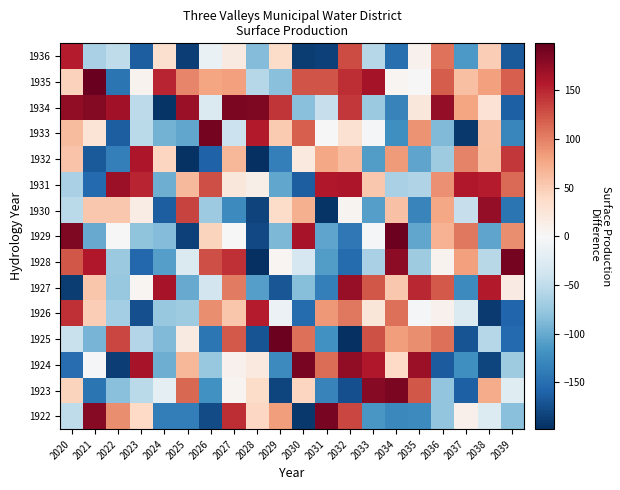

What is the total value across all series at 2031?

-283.5